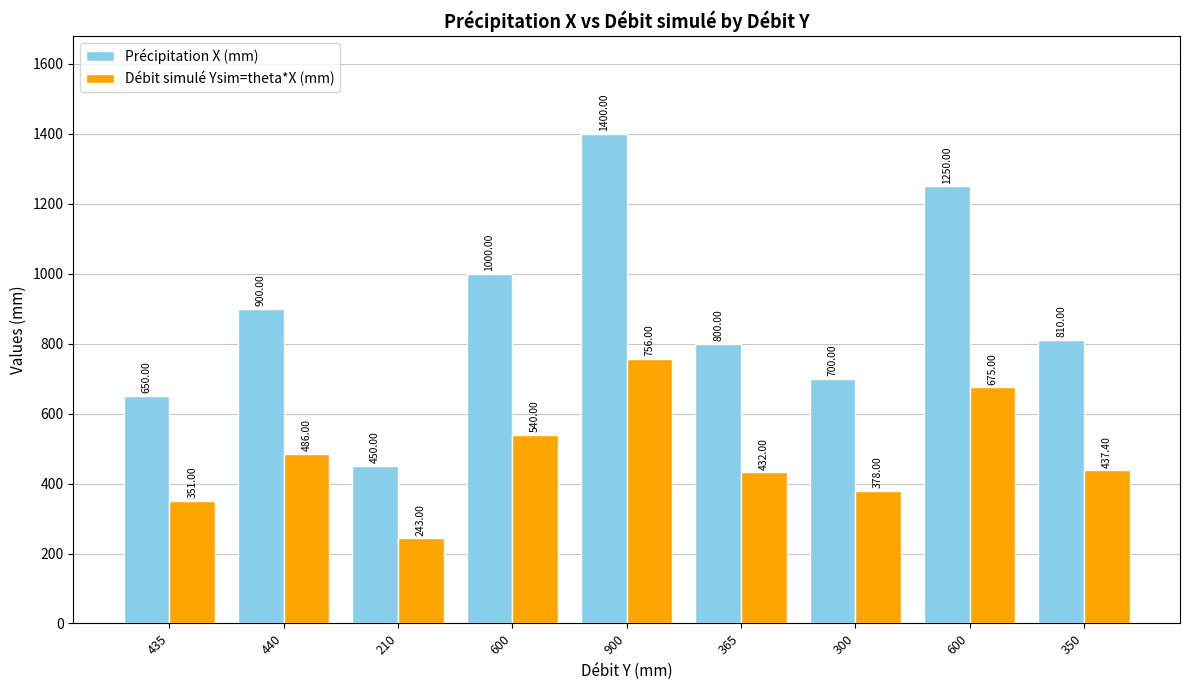

Reading left to right, what are all the values shown in this chart?

Précipitation X (mm): 650.0	900.0	450.0	1000.0	1400.0	800.0	700.0	1250.0	810.0
Débit simulé Ysim=theta*X (mm): 351.0	486.0	243.0	540.0	756.0	432.0	378.0	675.0	437.4